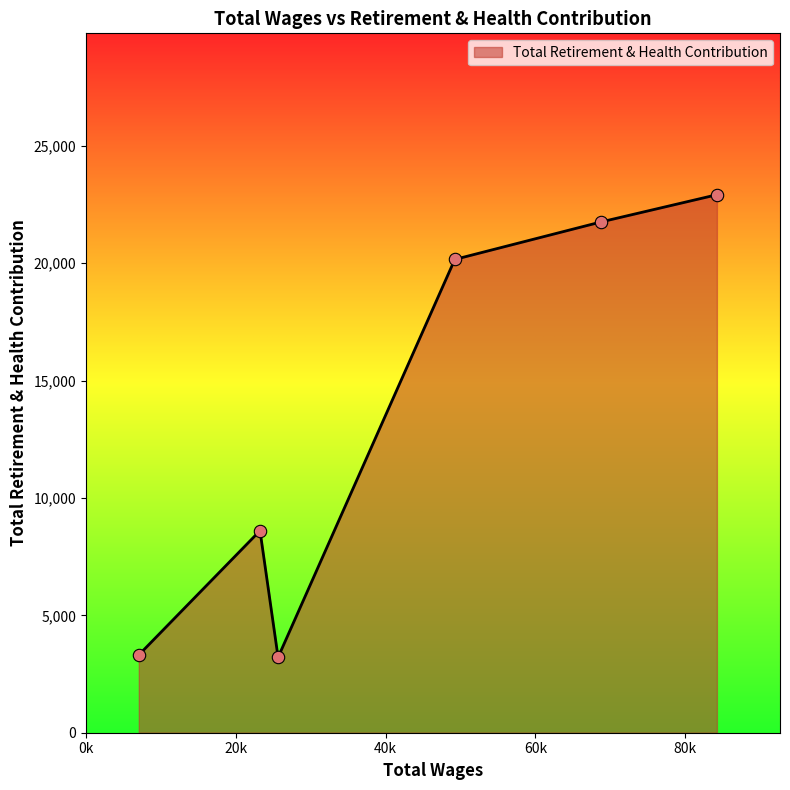

What is the smallest value displayed?

3212